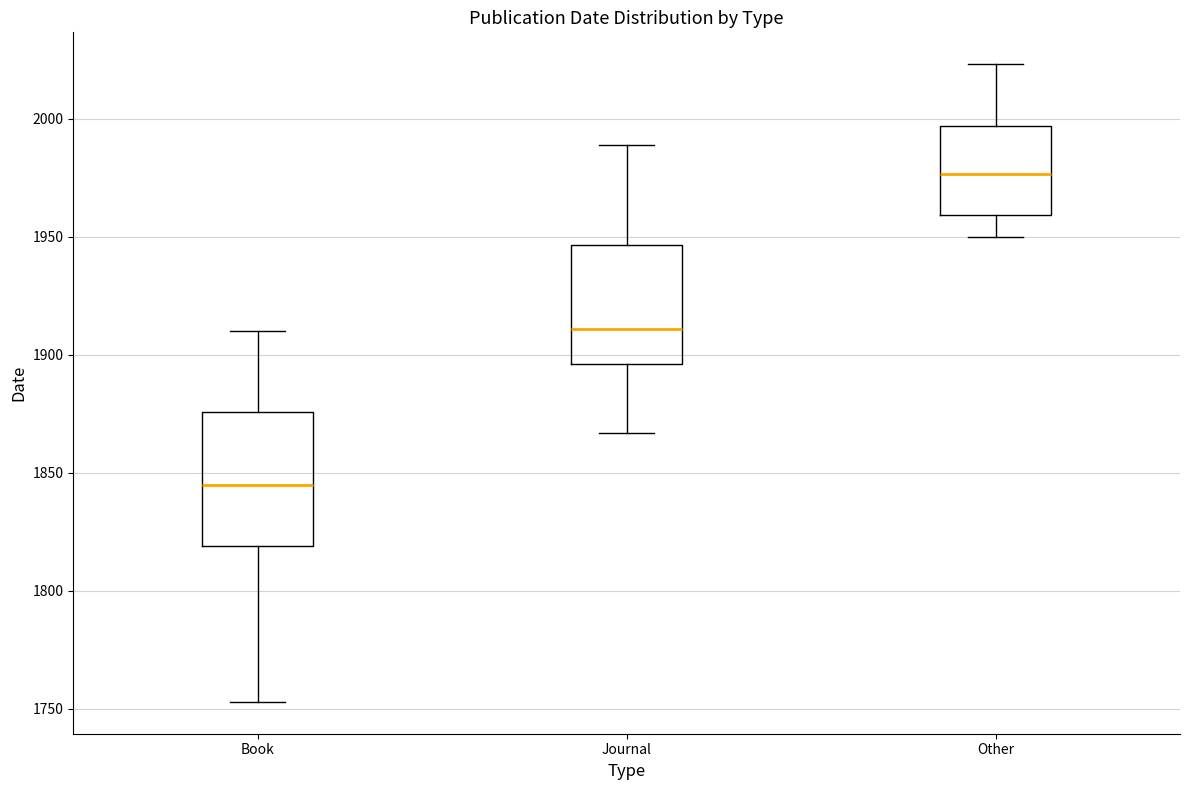

Comparing the boxes themselves (not the whiskers), which one is the tallest?

Book